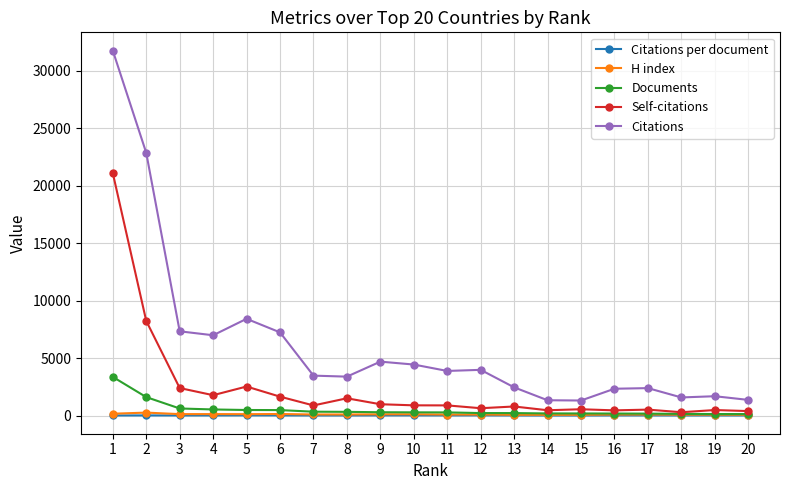

How many lines are shown in the chart?

5